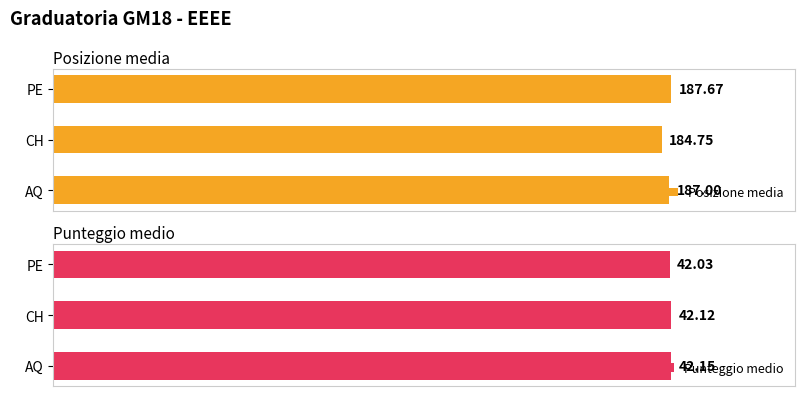

What is the average value of the Punteggio medio series?

42.1